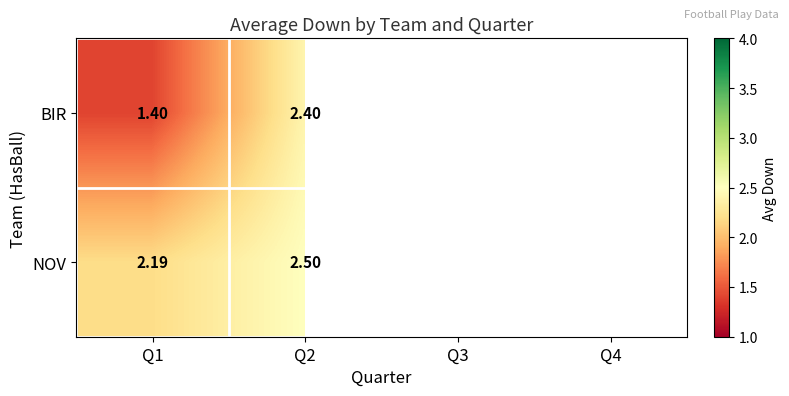

Which series changed the most between Q1 and Q2?

BIR